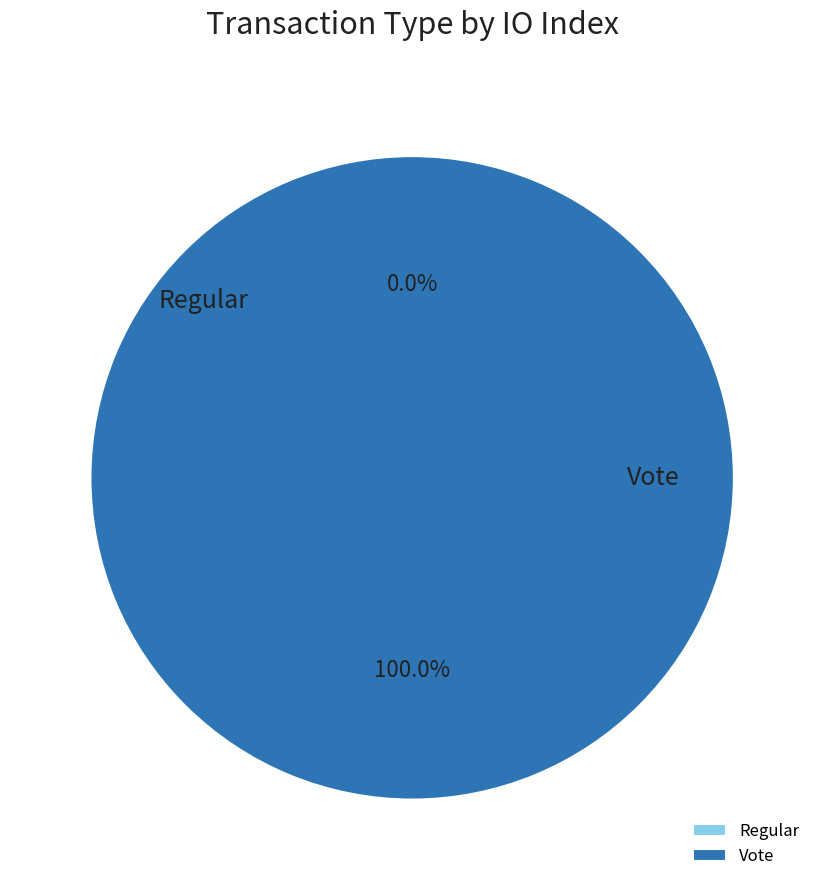

Which slice is the smallest?

Regular